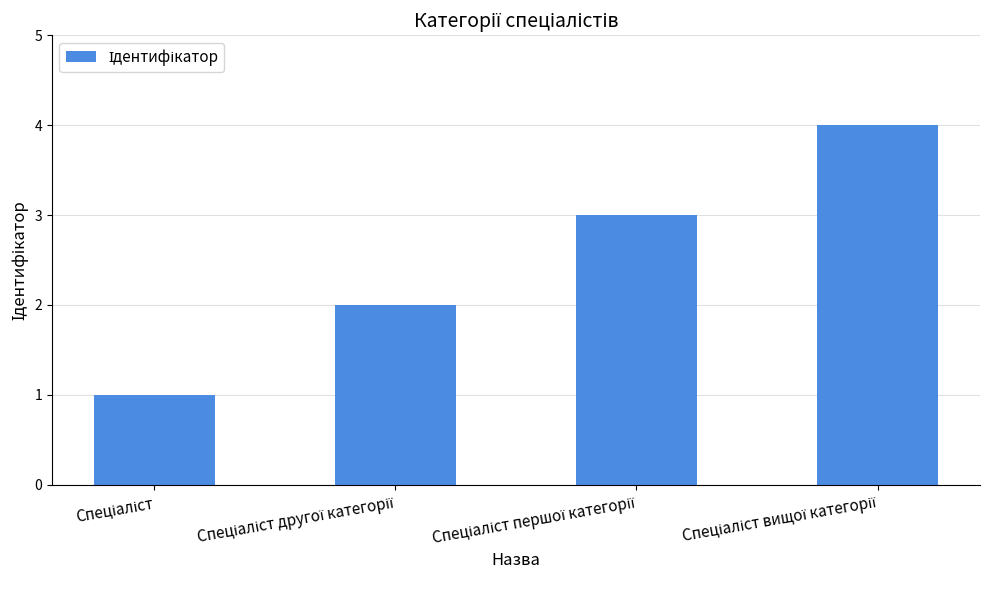

What is the greatest value displayed?

4